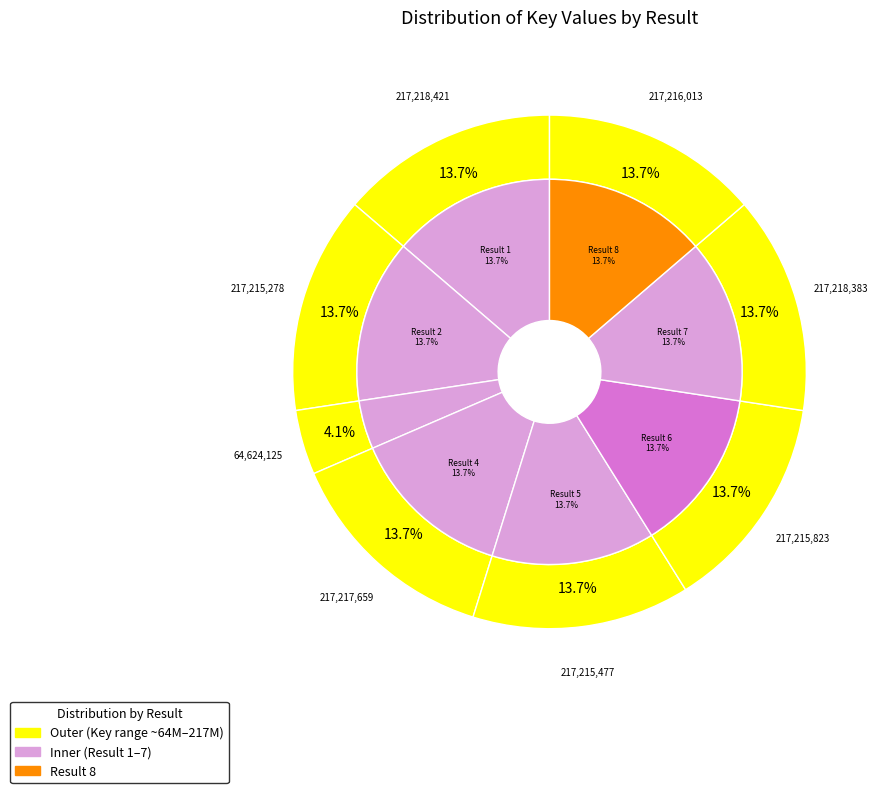

To the nearest percent, what is the combined percentage of 2 and 5?

27%